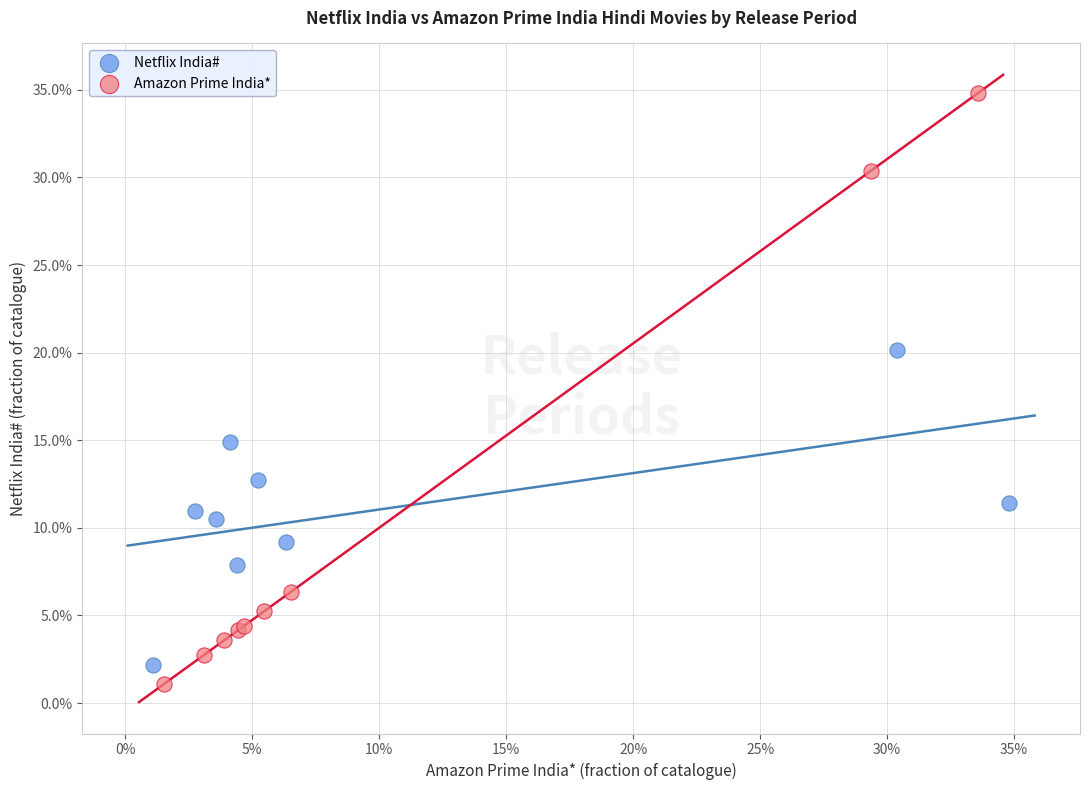

What are all the series names shown in the legend?

Netflix India#, Amazon Prime India*